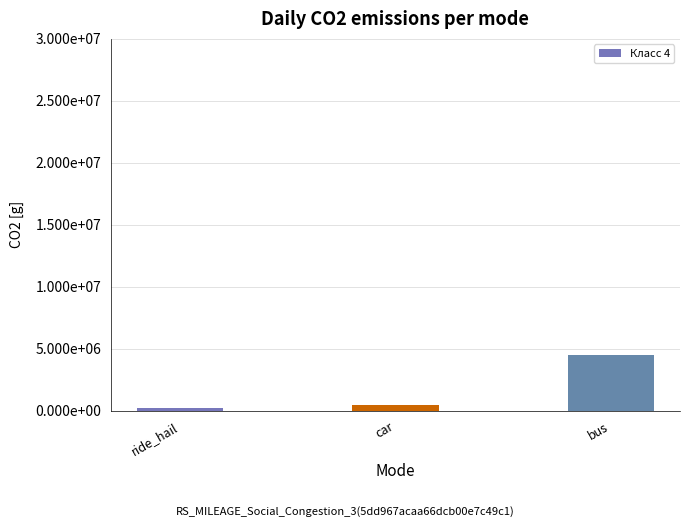

Reading left to right, list all the values displayed in this chart.

ride_hail=183672	car=459180	bus=4499964